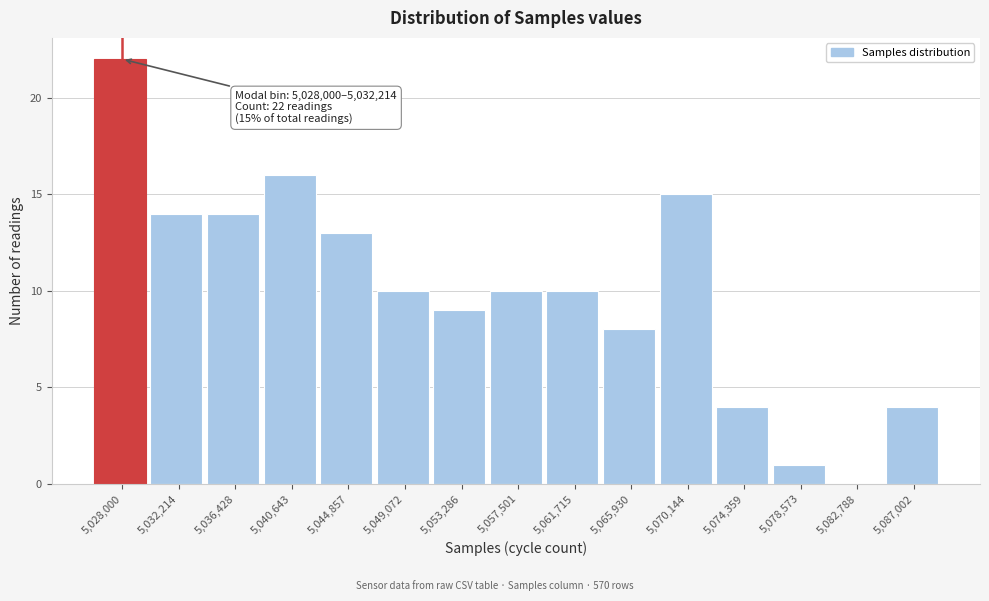

Reading left to right, list all the values displayed in this chart.

5,028,000=22	5,032,214=14	5,036,428=14	5,040,643=16	5,044,857=13	5,049,072=10	5,053,286=9	5,057,501=10	5,061,715=10	5,065,930=8	5,070,144=15	5,074,359=4	5,078,573=1	5,082,788=0	5,087,002=4